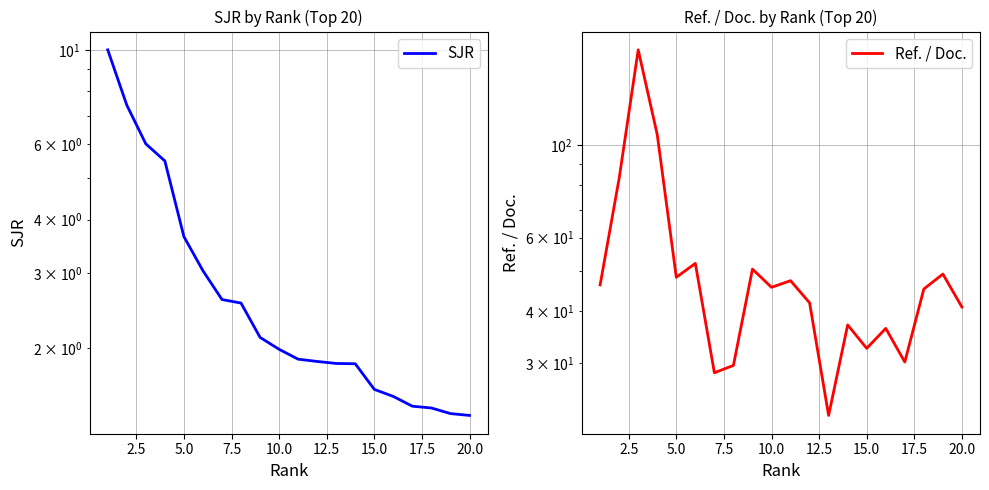

How many distinct data groups are displayed?

2